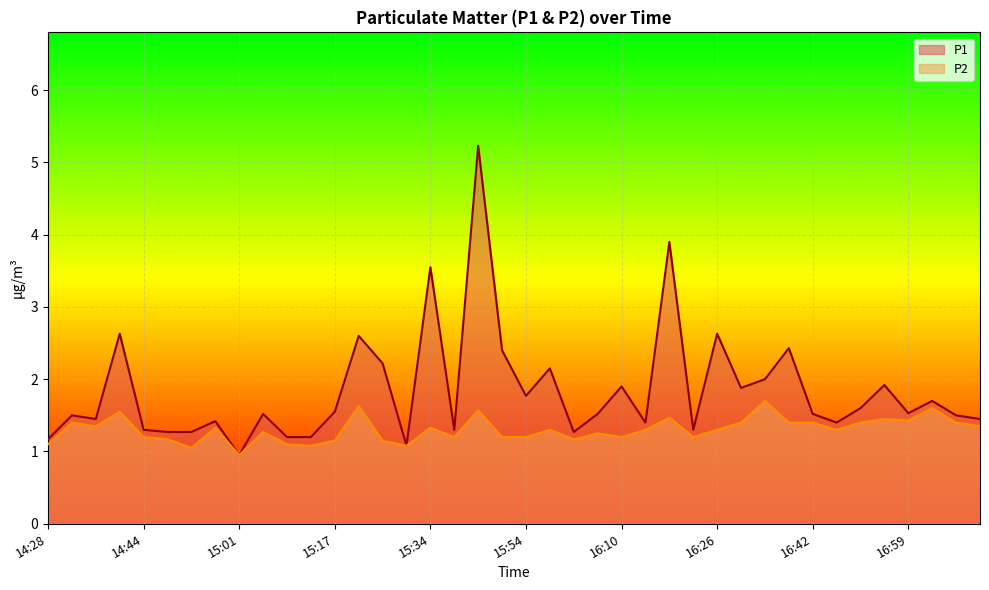

What are all the series names shown in the legend?

P1, P2